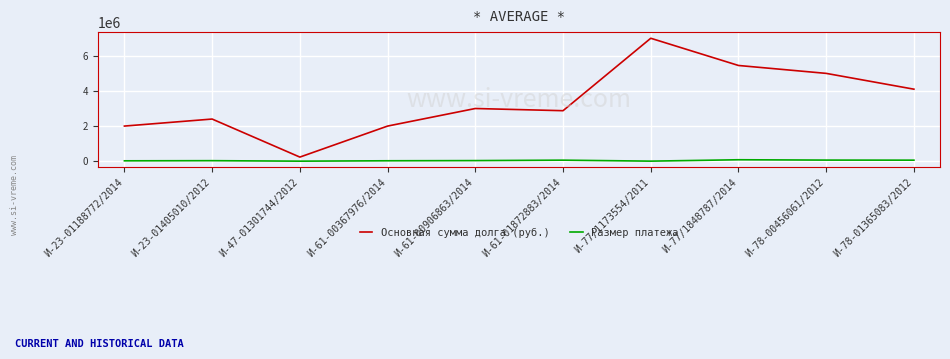

Is this an area chart (filled region under the line)?

No